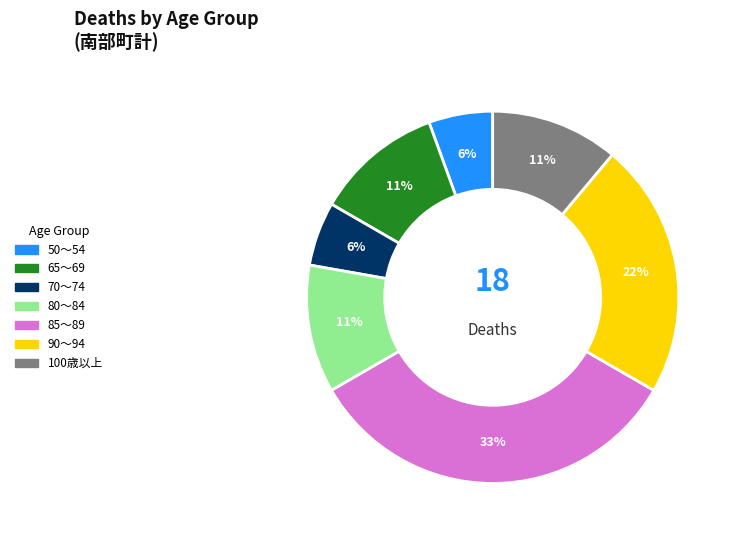

To the nearest percent, what is the average slice percentage?

14%